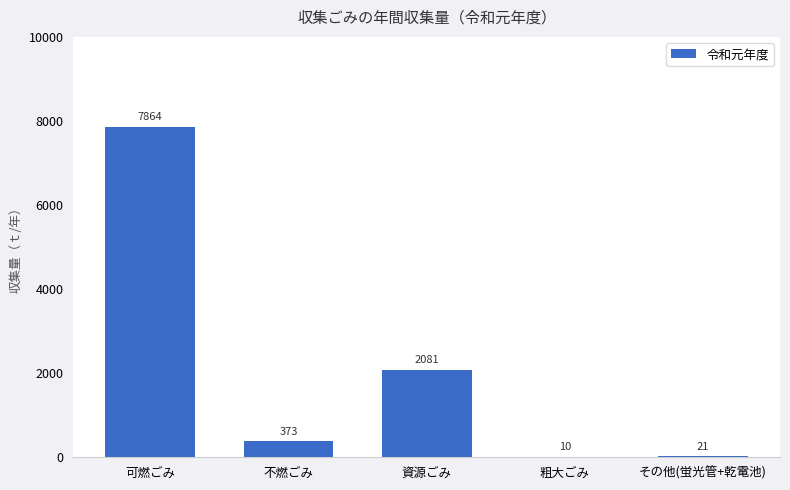

True or false: the data shows 373 at 不燃ごみ.

True